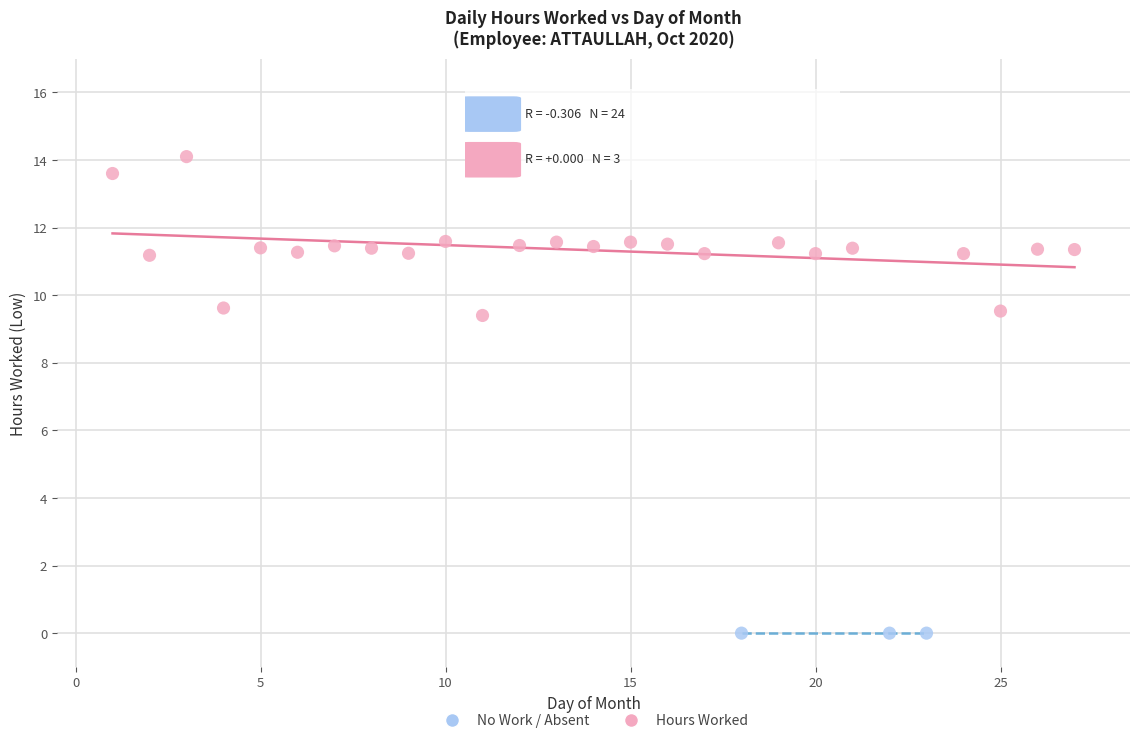

Which series contains the lowest Y value?

No Work / Absent